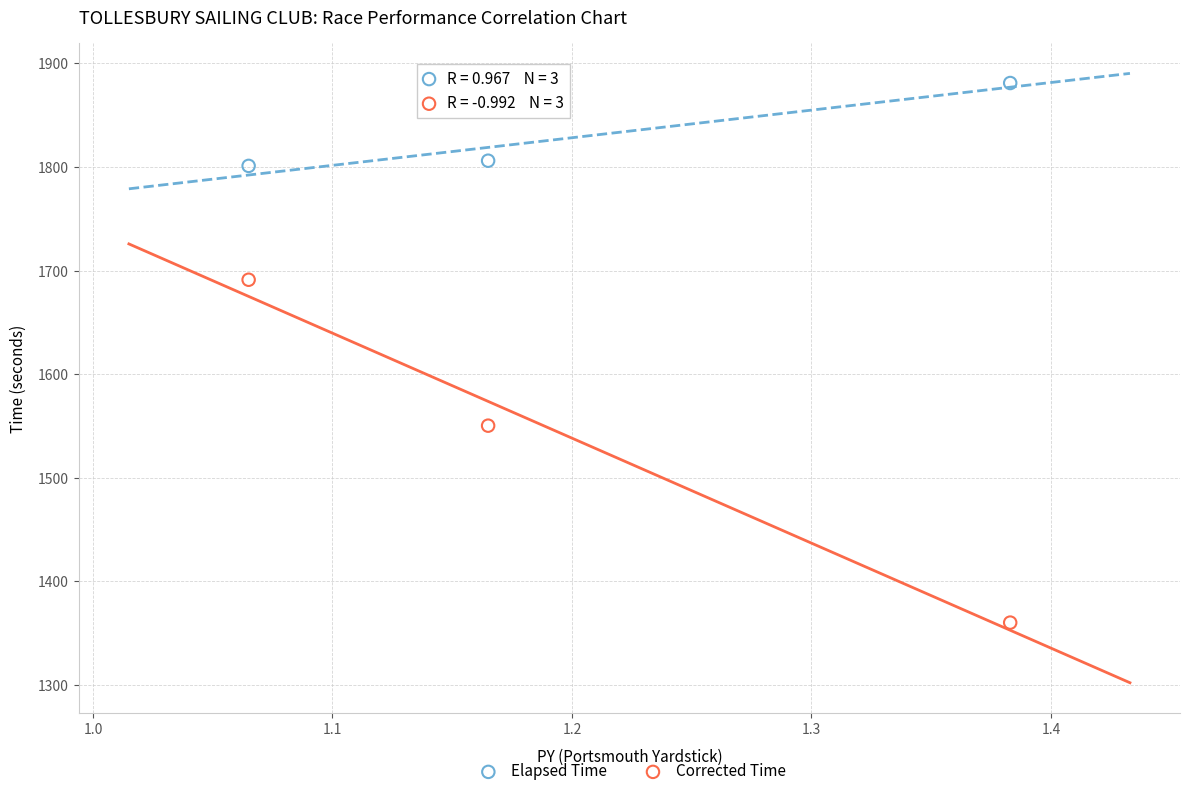

Across all data points, what is the range of Y values (max minus min)?

520.9